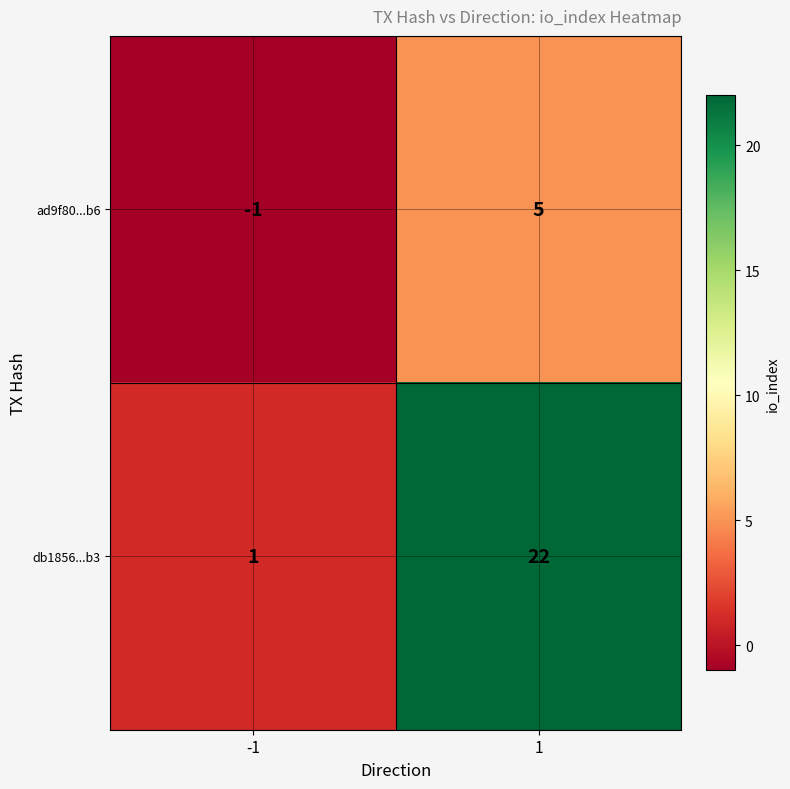

Reading right to left, extract all data points from this chart.

ad9f80...b6: 1=5	-1=-1
db1856...b3: 1=22	-1=1